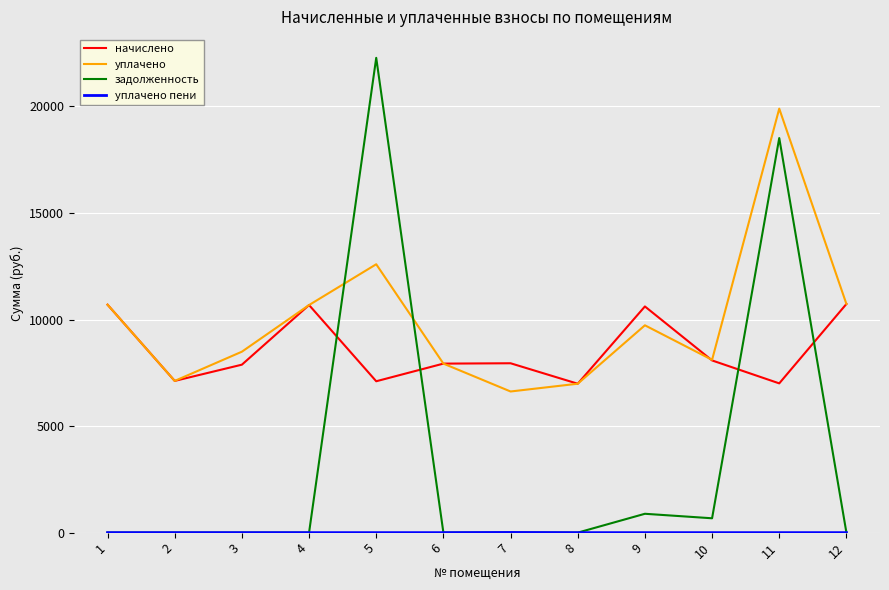

Does the chart display data point markers on the line(s)?

No